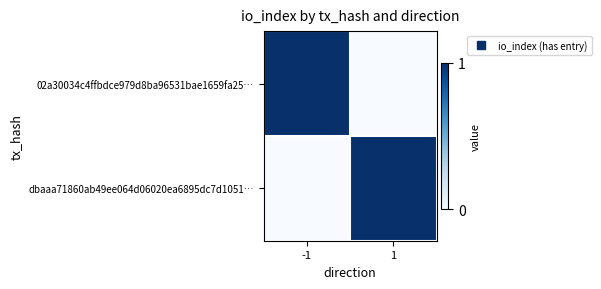

Reading left to right, list all the values displayed in this chart.

02a30034c4ffbdce979d8ba96531bae1659fa25…: -1=1	1=0
dbaaa71860ab49ee064d06020ea6895dc7d1051…: -1=0	1=1